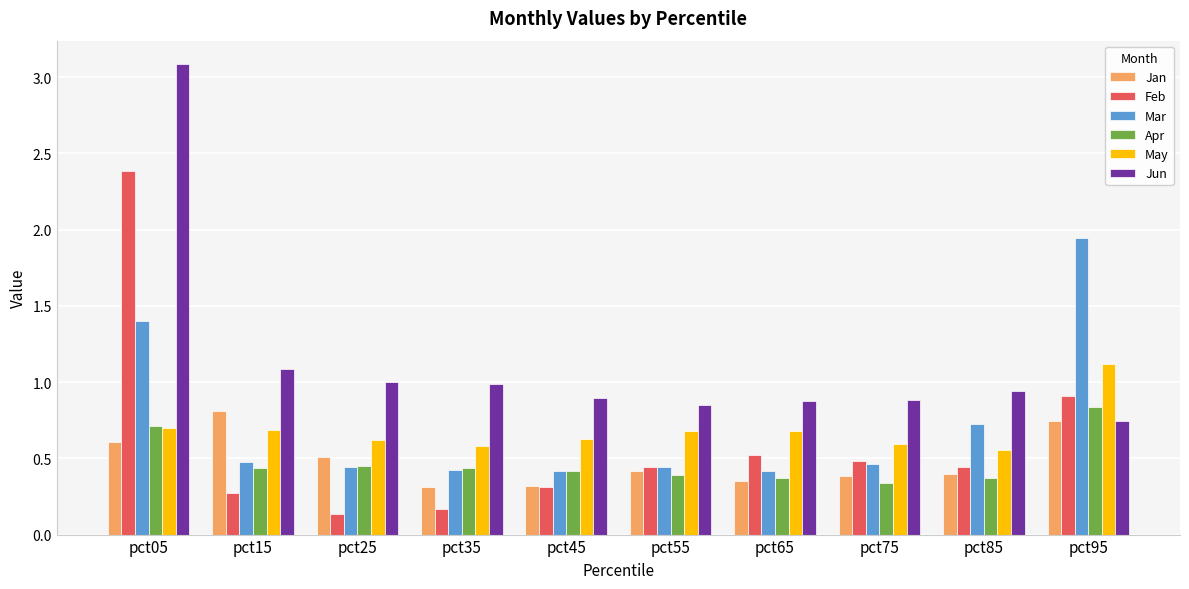

What is the sum of all Mar values?

7.2